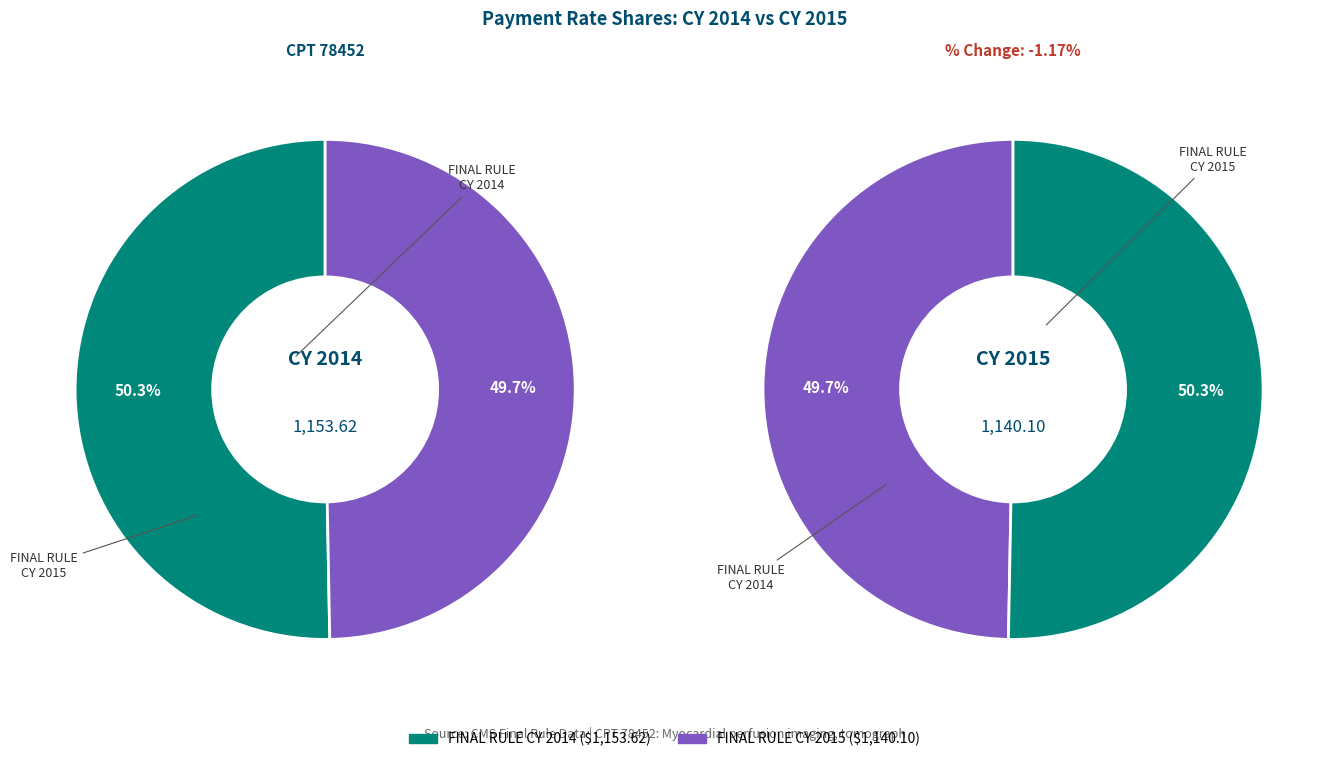

The FINAL RULE CY 2015 slice represents 50% of the pie. True or false?

True